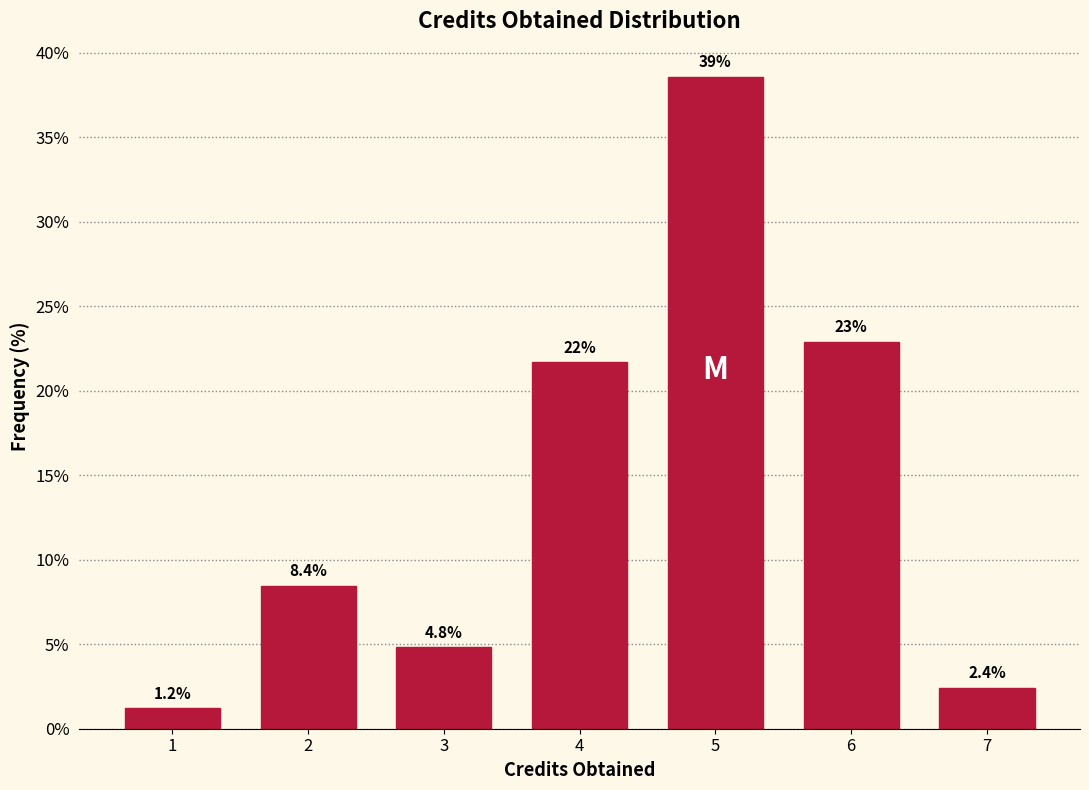

Reading left to right, transcribe all the data shown in this chart.

1.2	8.4	4.8	21.7	38.6	22.9	2.4